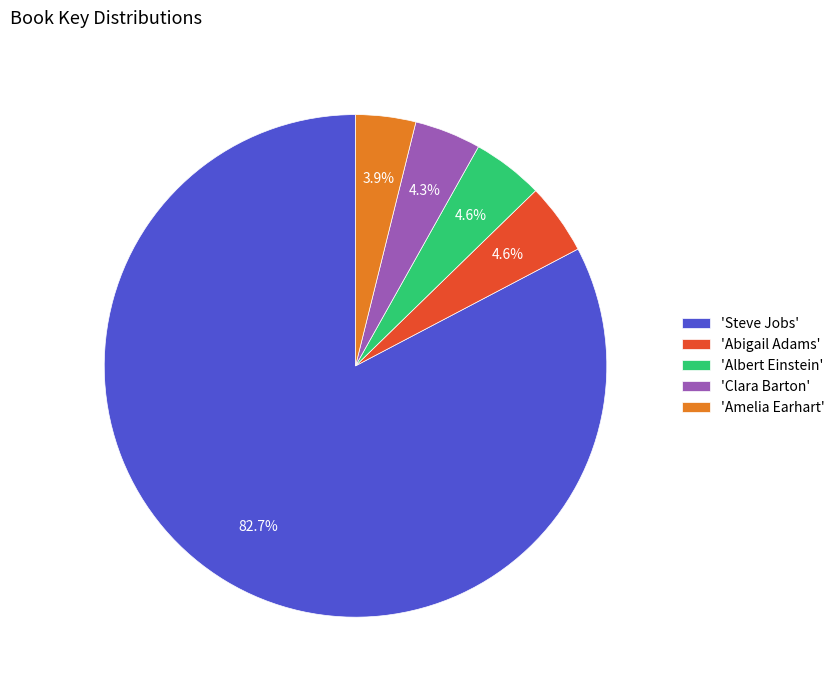

How many segments does this pie chart have?

5